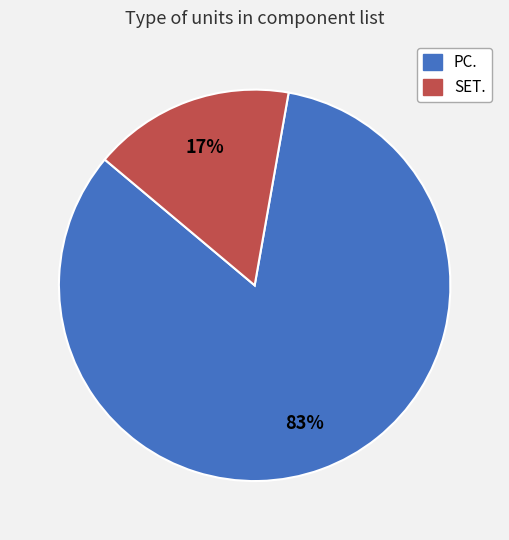

Which has a higher value, PC. or SET.?

PC.